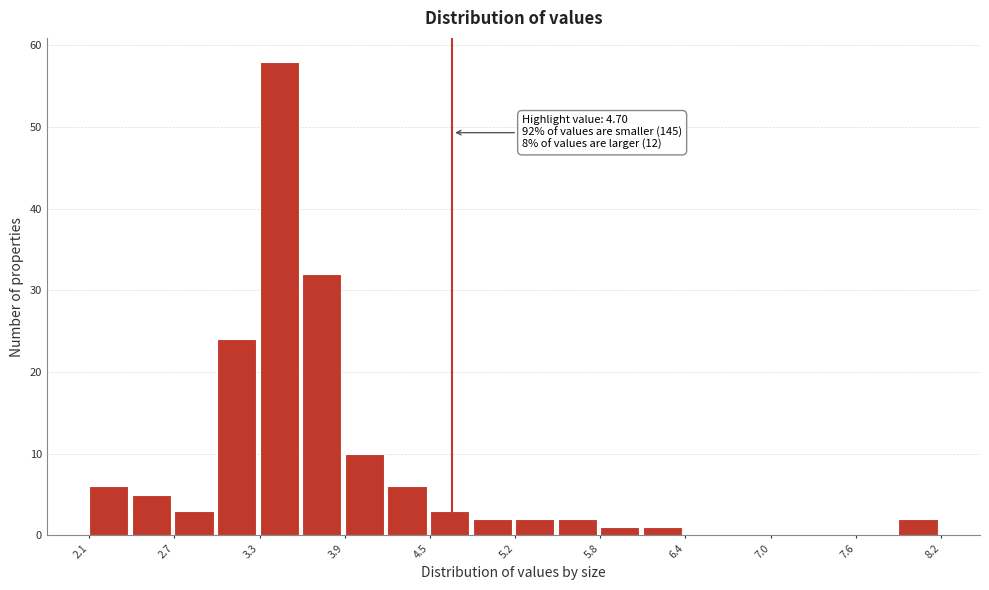

Around what value on the x-axis is the tallest bar? Give the approximate position of its centre, as read against the axis.

3.5